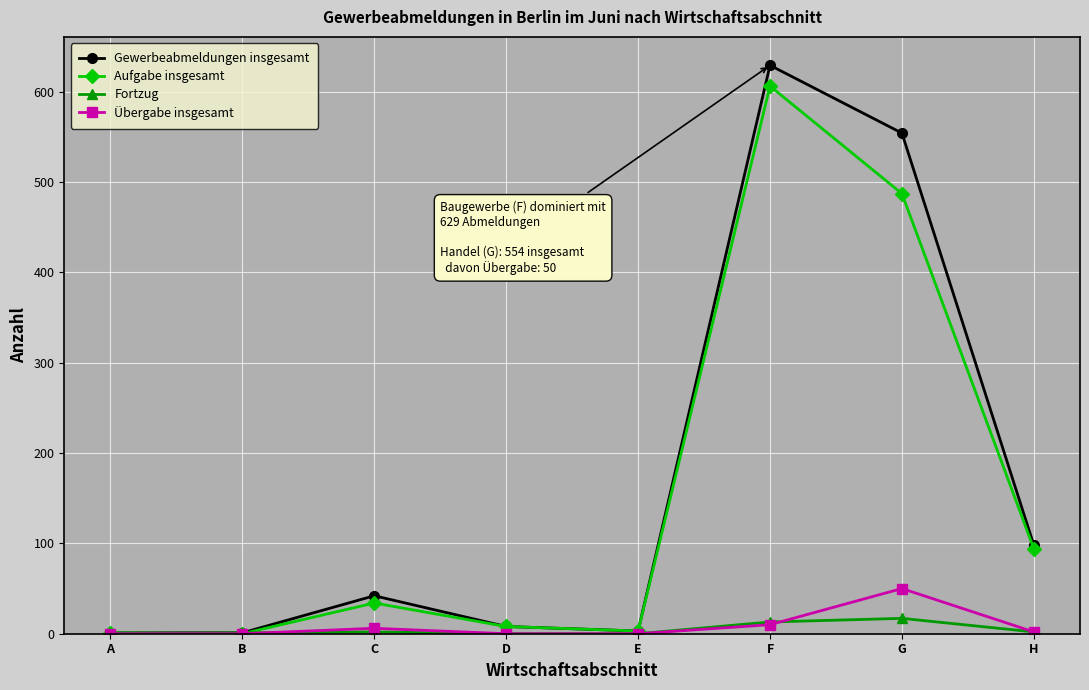

Which series changed the most between F and G?

Aufgabe insgesamt